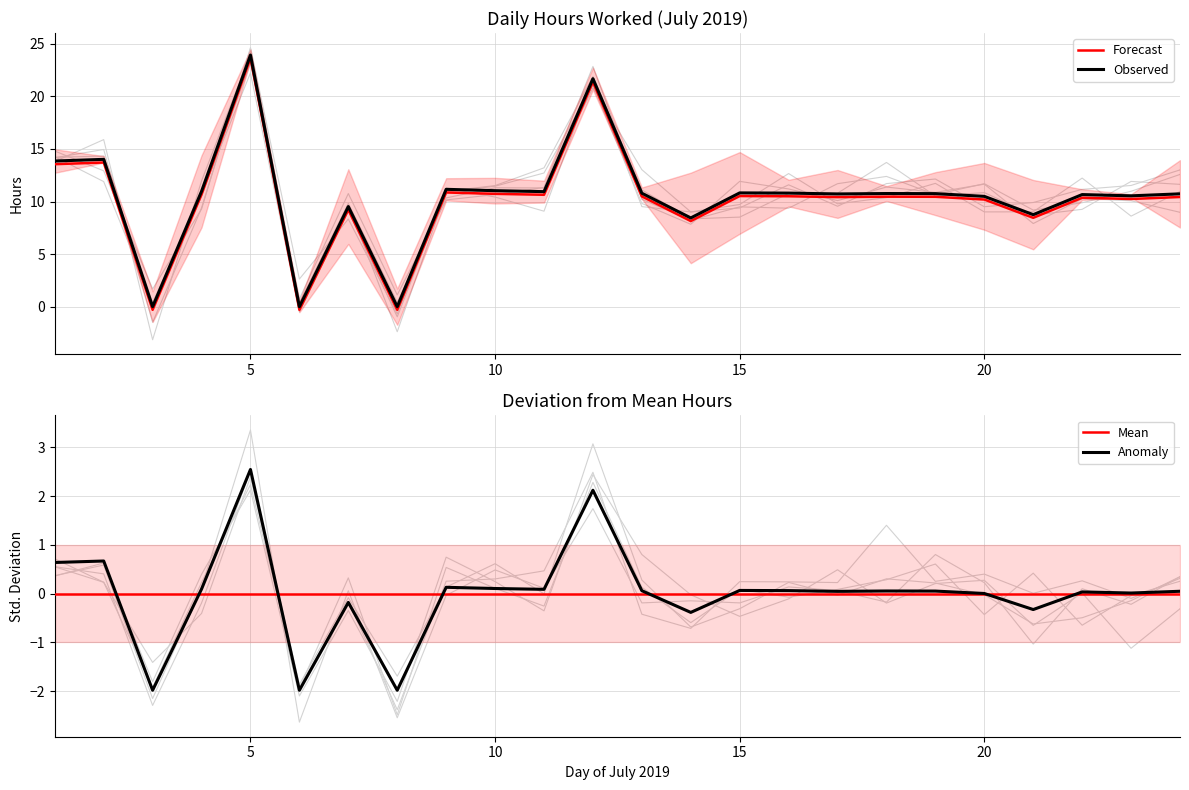

How many values exceed 10?

18